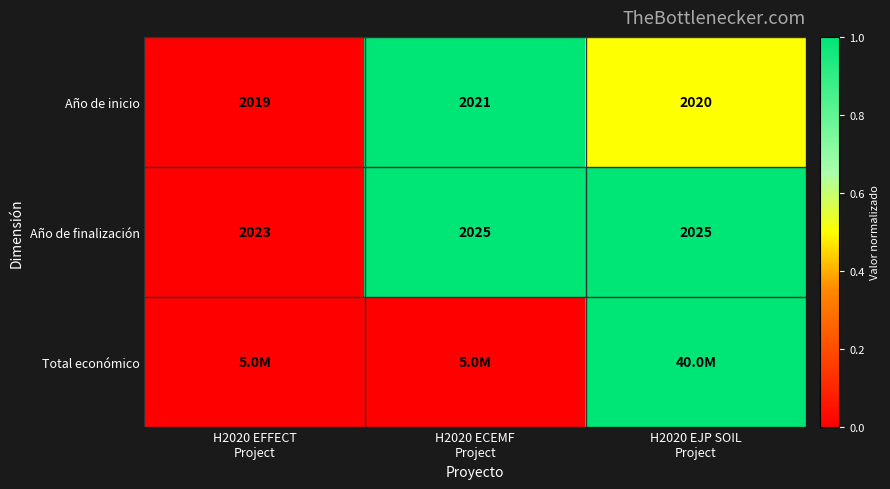

Which series has the largest total across all categories?

Año de finalización